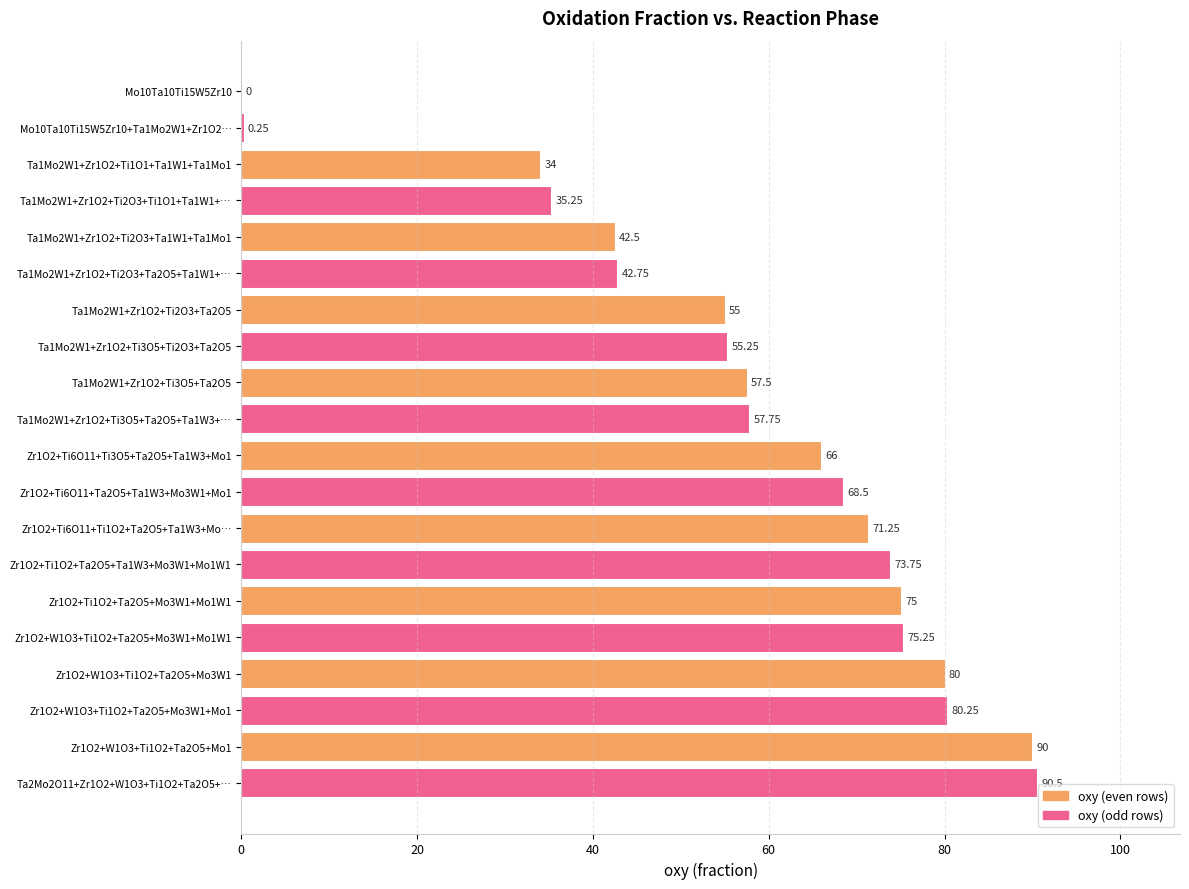

Approximately how many times larger is the value at Ta2Mo2O11+Zr1O2+W1O3+Ti1O2+Ta2O5+… compared to Ta1Mo2W1+Zr1O2+Ti2O3+Ti1O1+Ta1W1+…?

2.6